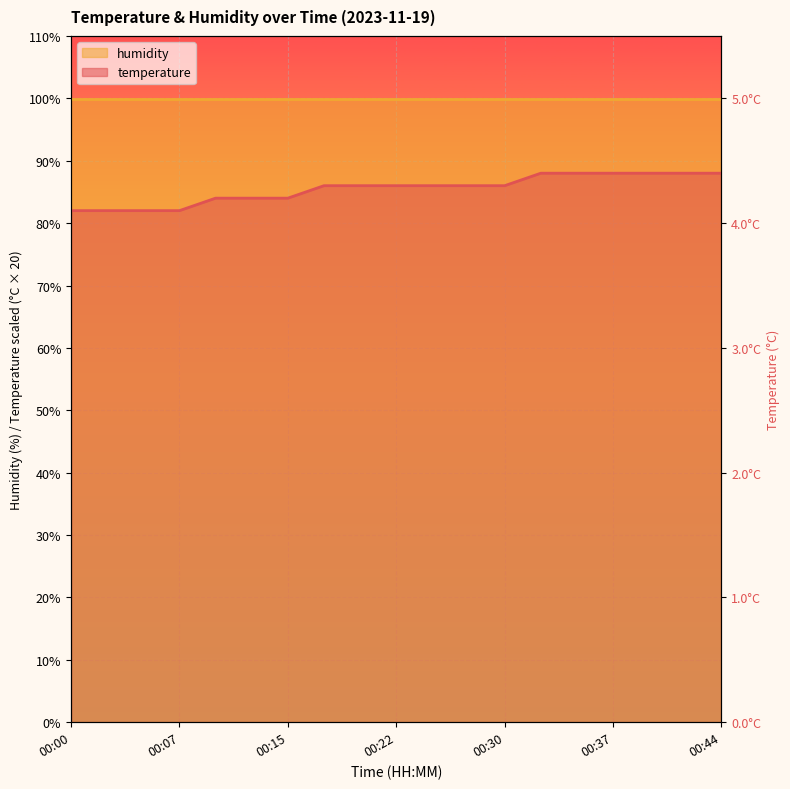

How many values are below 86?

7